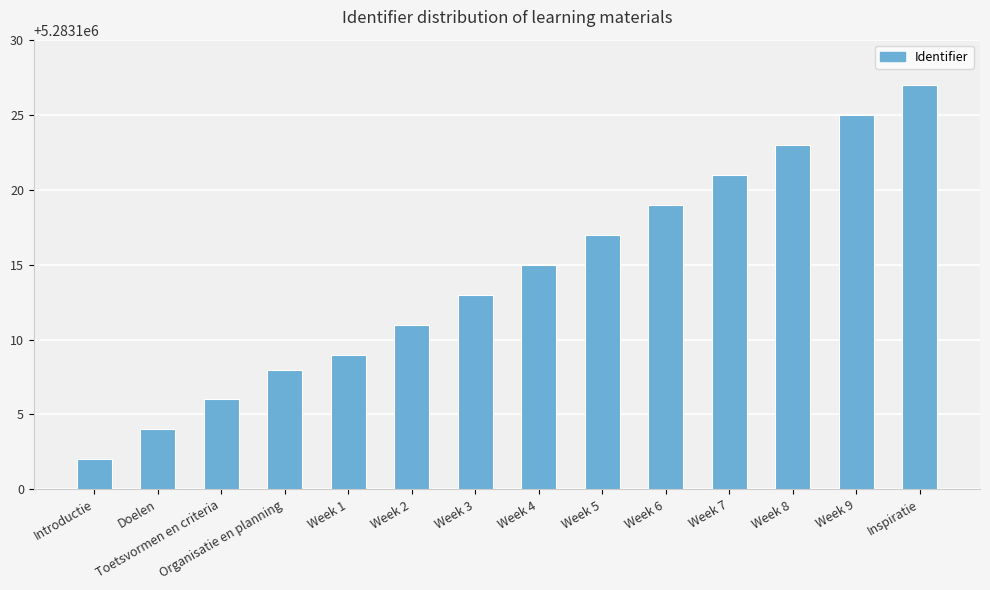

What is the minimum value shown in the chart?

5283102